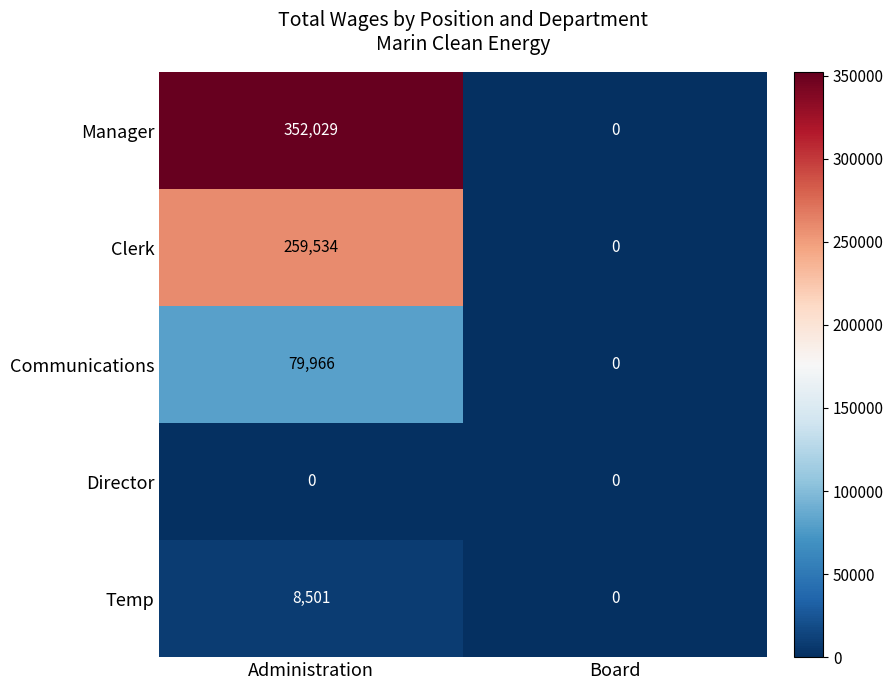

Which series has the widest spread of values?

Manager